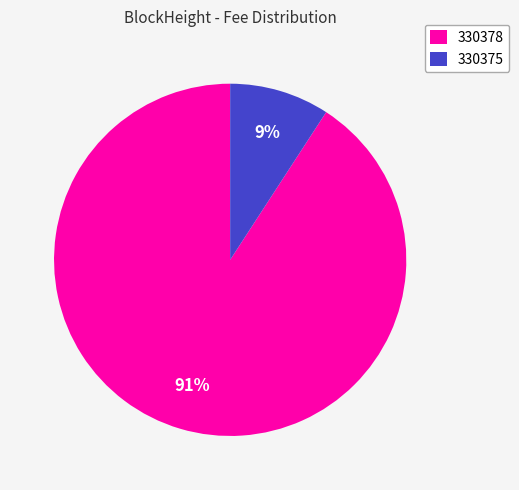

The 330378 slice represents 98% of the pie. True or false?

False